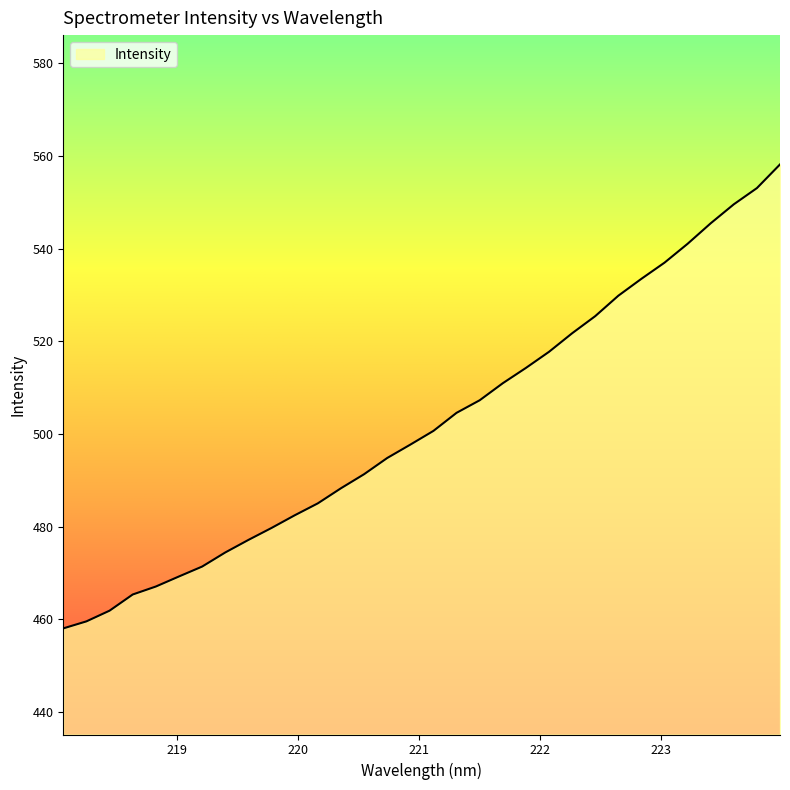

What is the maximum value shown in the chart?

558.2